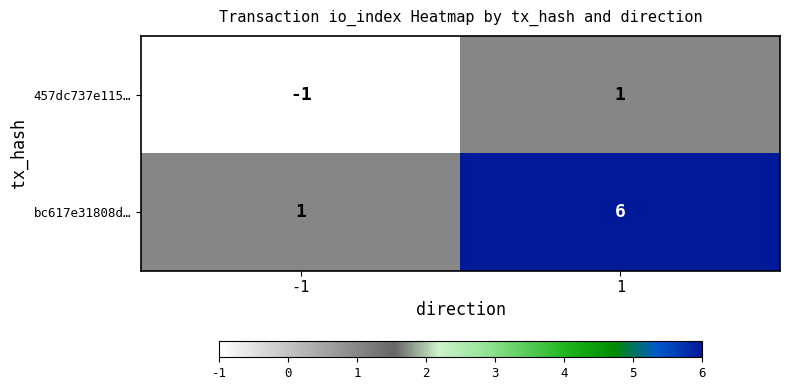

The value of bc617e31808d… at -1 is 1. True or false?

True